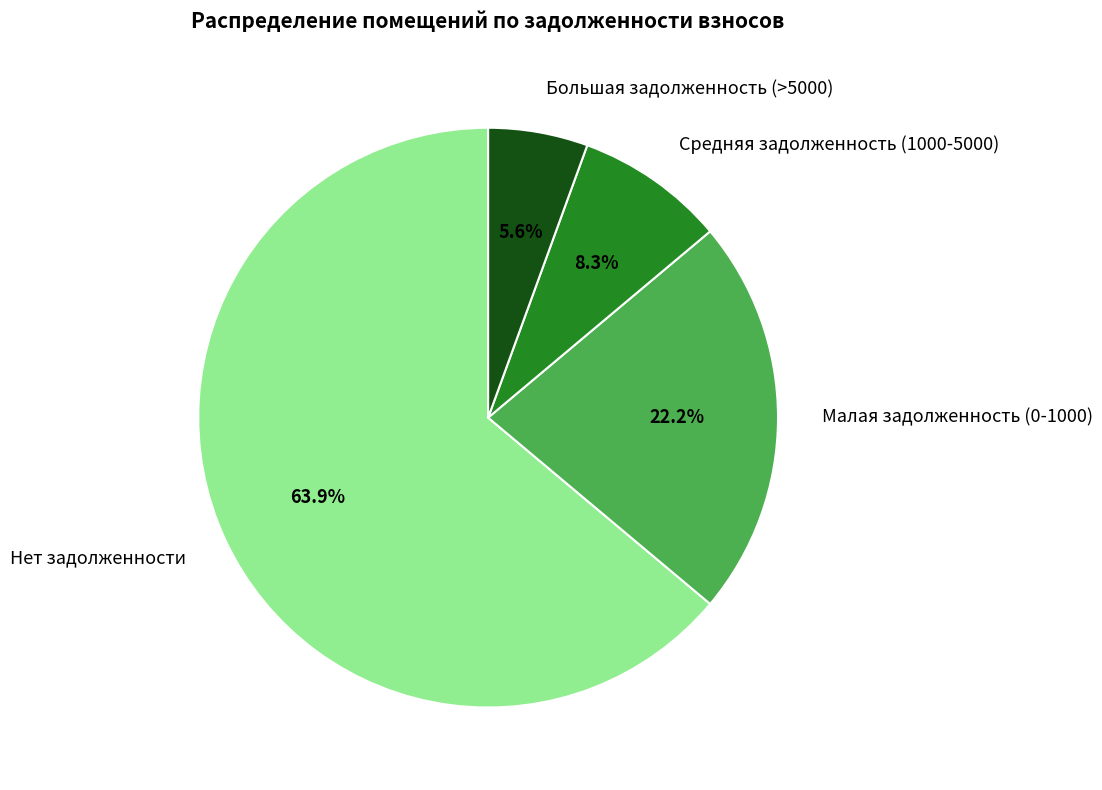

Which category has the smallest portion of the pie?

Большая задолженность (>5000)